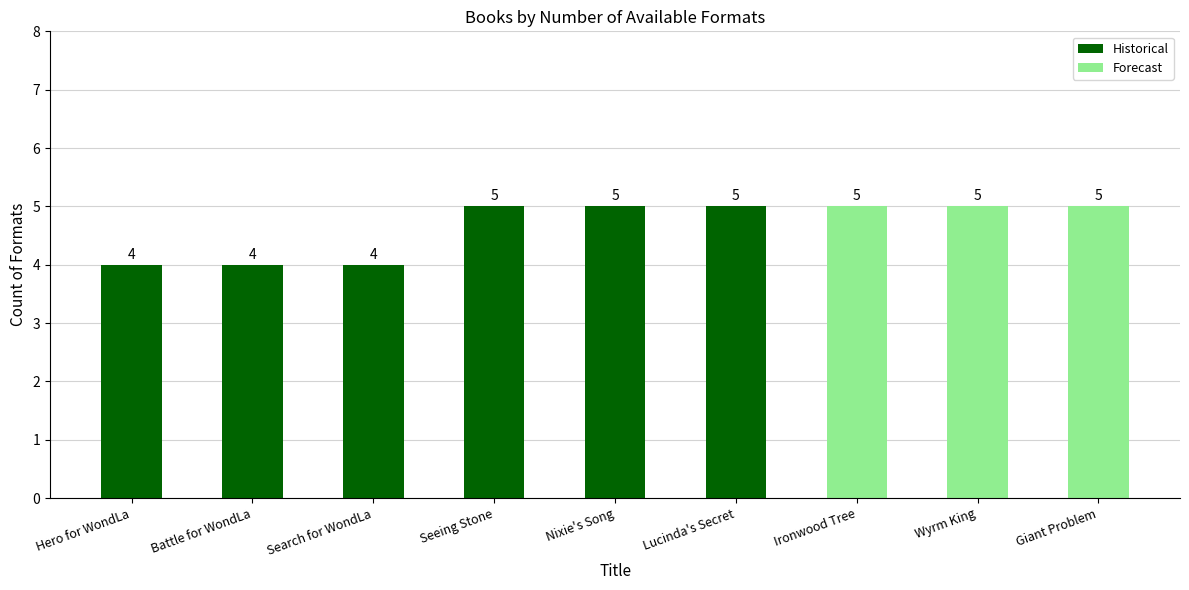

Which has a higher value, Search for WondLa or Lucinda's Secret?

Lucinda's Secret